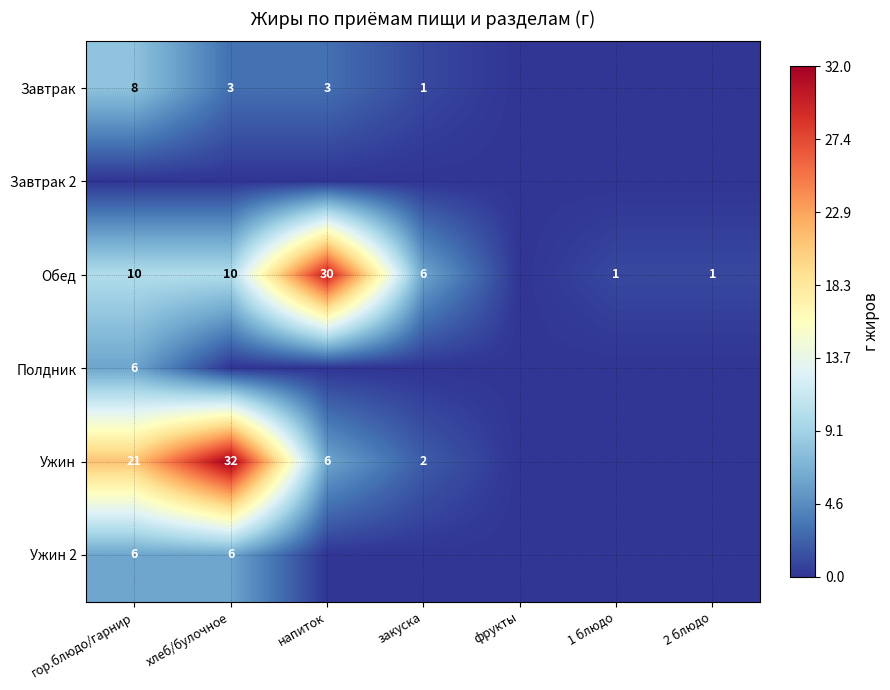

Is it true that Обед equals 0 at 2 блюдо?

False